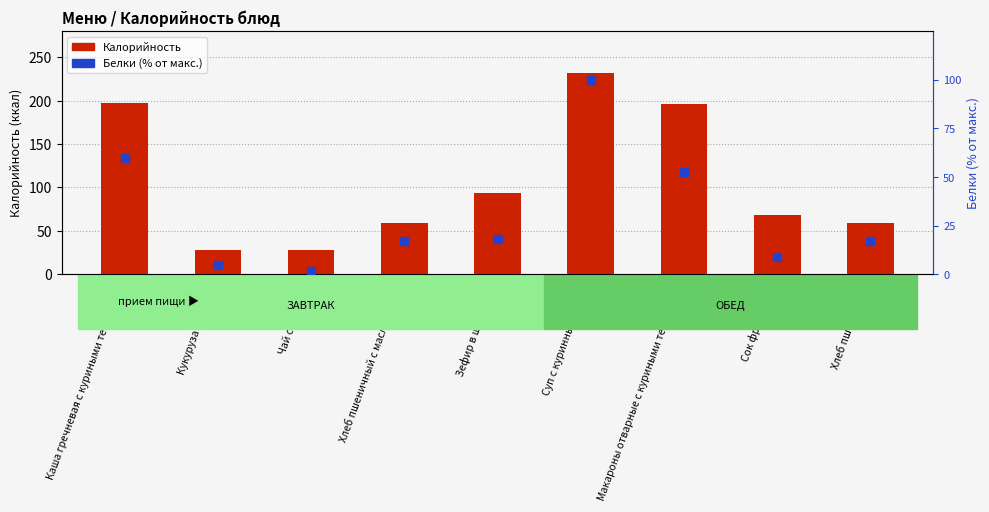

What are all the series names shown in the legend?

Калорийность, Белки (% от макс.)